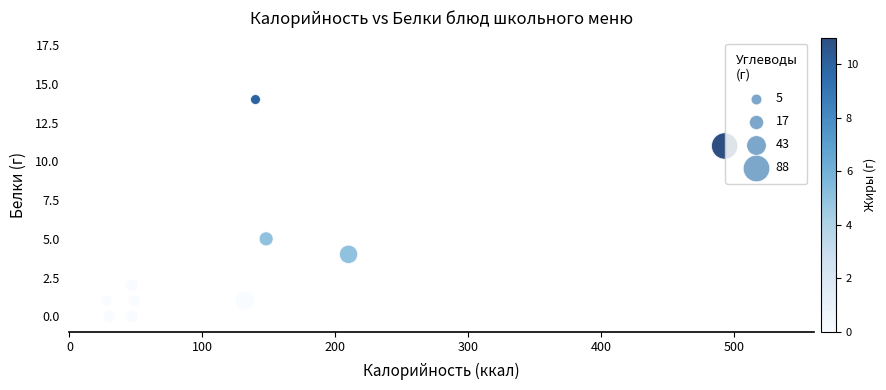

What is the range of X values (max minus min)?

465